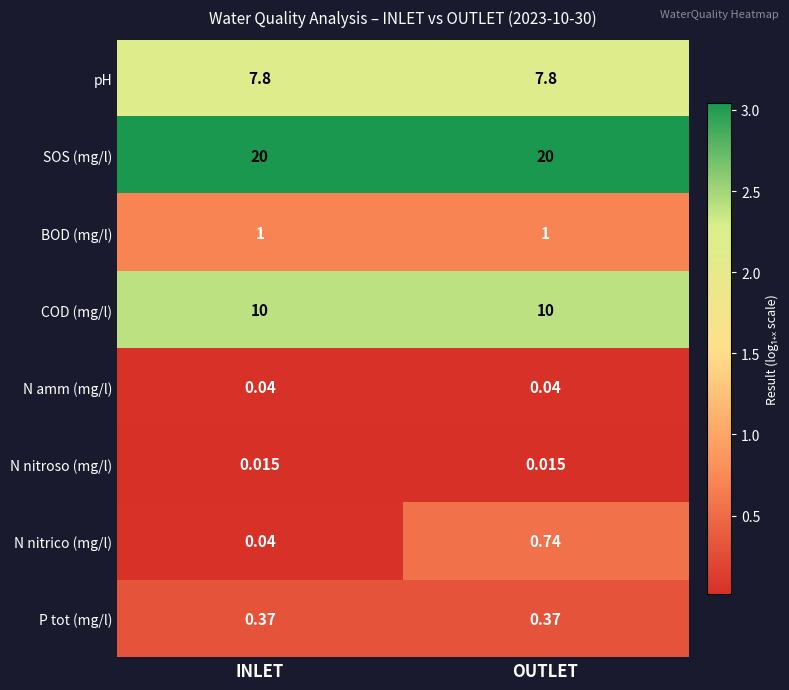

Rank the series at OUTLET from highest to lowest value.

SOS (mg/l), COD (mg/l), pH, BOD (mg/l), N nitrico (mg/l), P tot (mg/l), N amm (mg/l), N nitroso (mg/l)